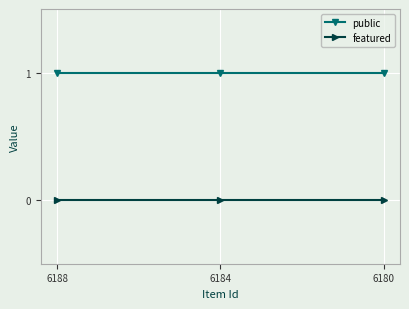

Is it true that public equals 2 at 6184?

False